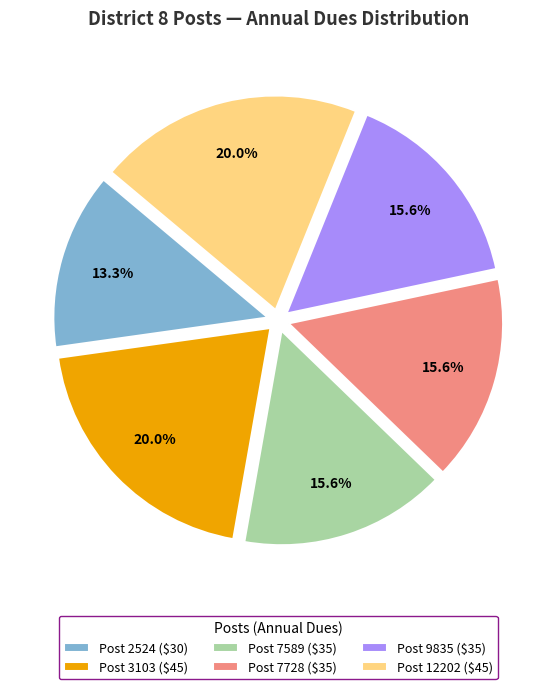

How many segments does this pie chart have?

6